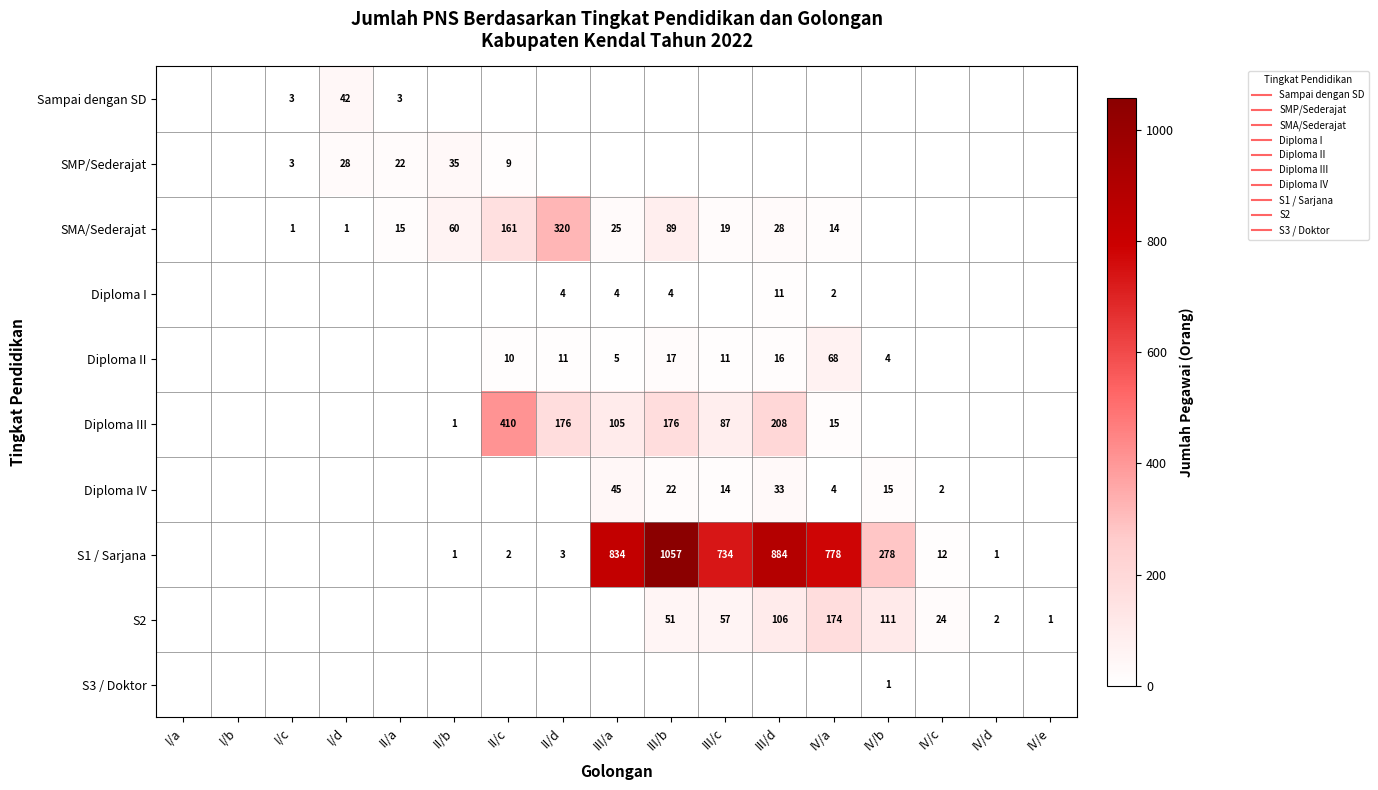

At how many categories does at least one series exceed 625?

5